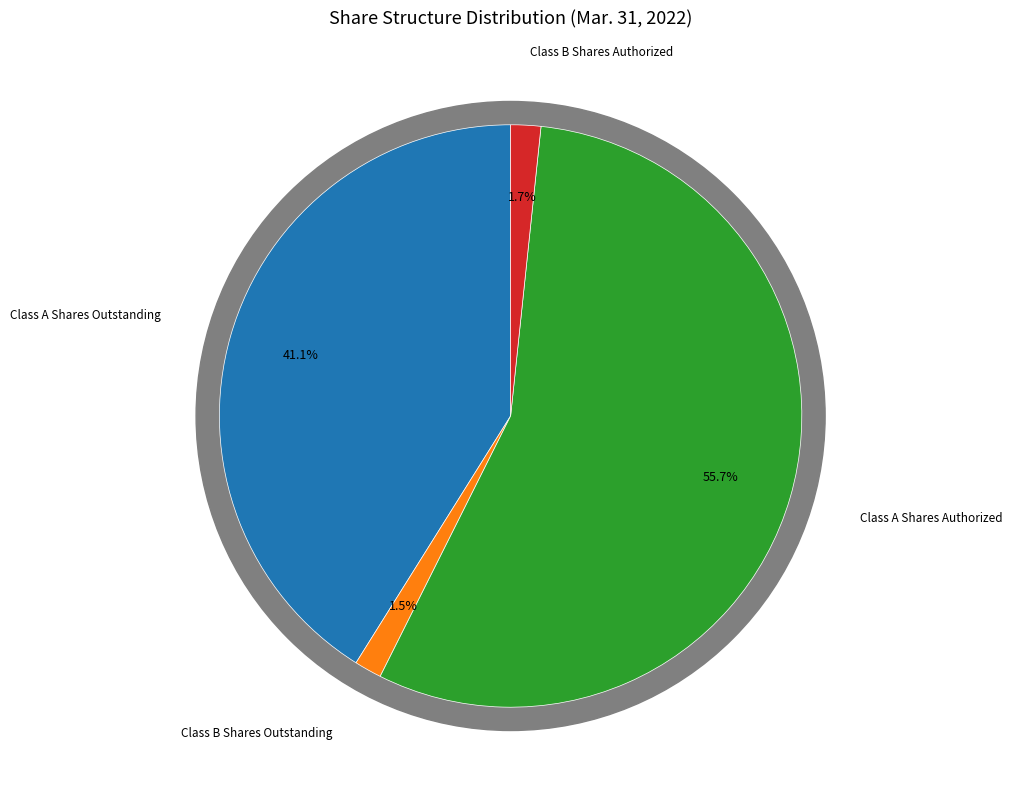

What is the total percentage of Class A Shares Outstanding and Class B Shares Authorized?

42.8%